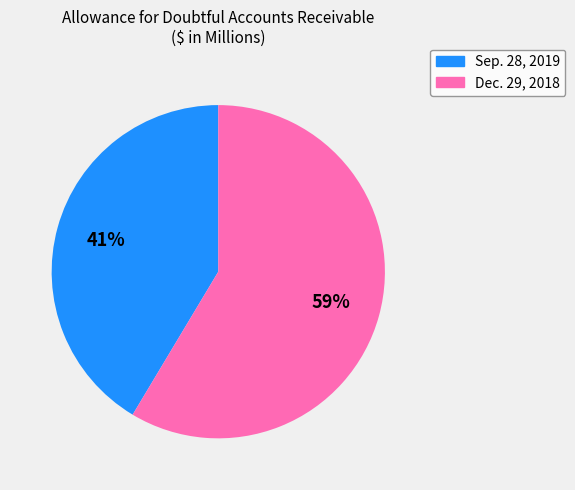

Does any single category account for the majority?

Yes